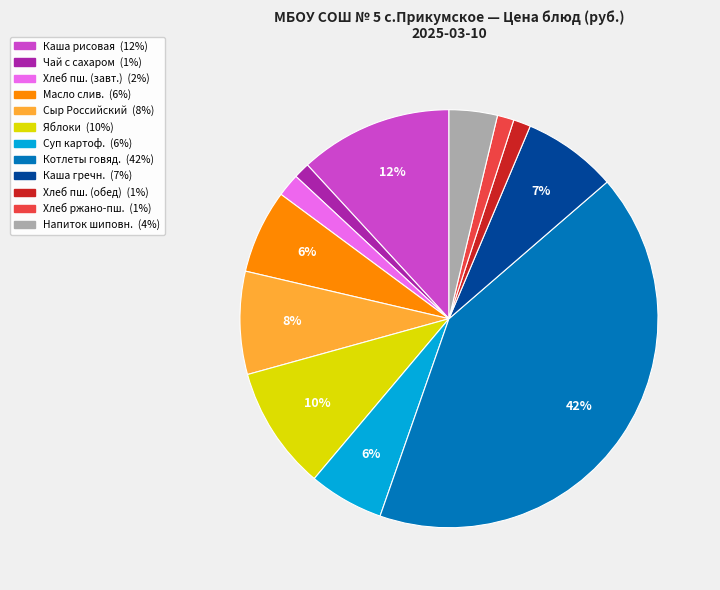

To the nearest percent, what is the average slice percentage?

8%